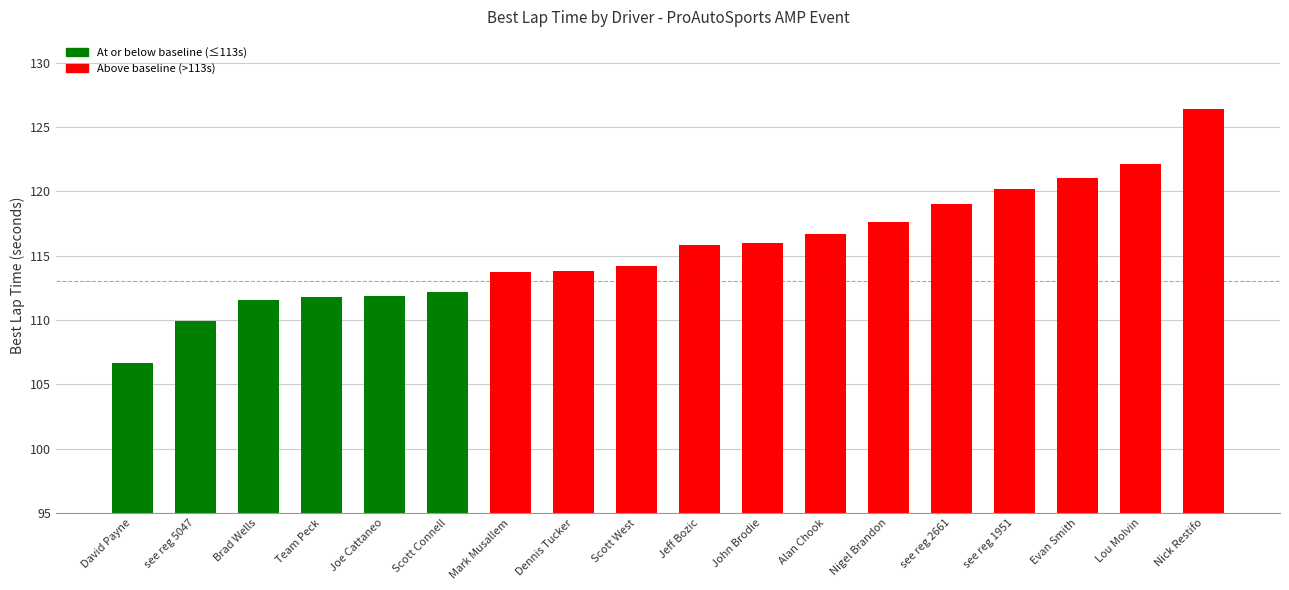

What is the difference between the maximum and minimum values?

19.8